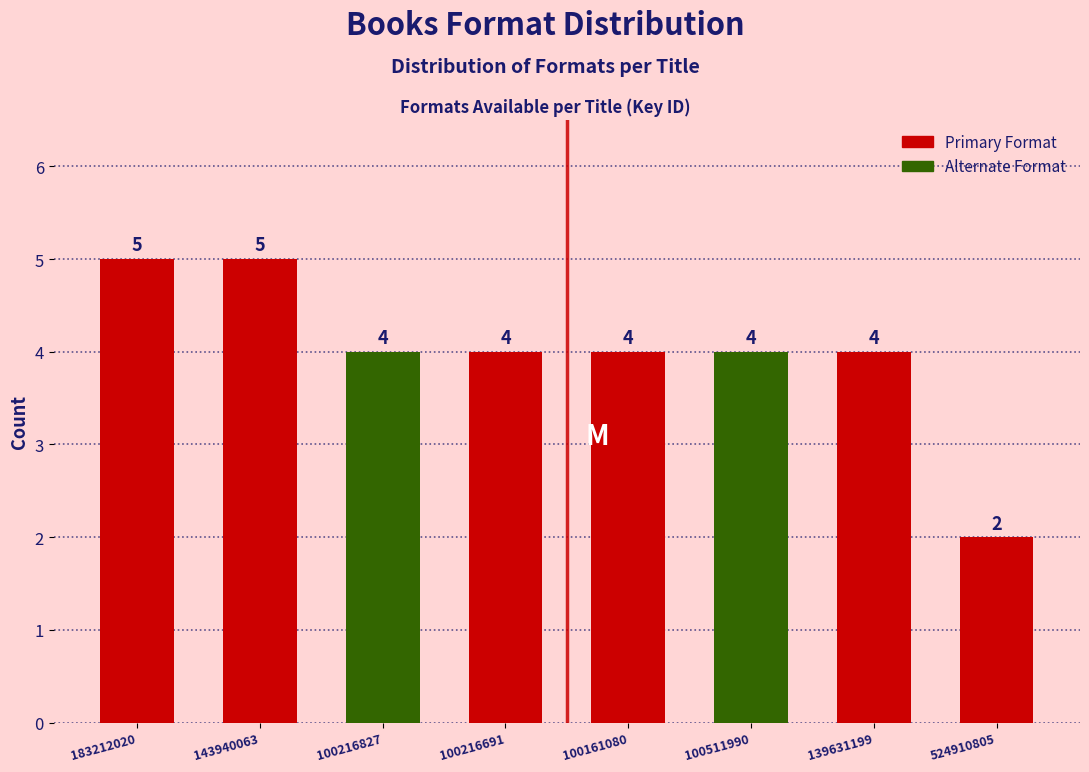

Reading left to right, transcribe all the data shown in this chart.

183212020=5	143940063=5	100216827=4	100216691=4	100161080=4	100511990=4	139631199=4	524910805=2